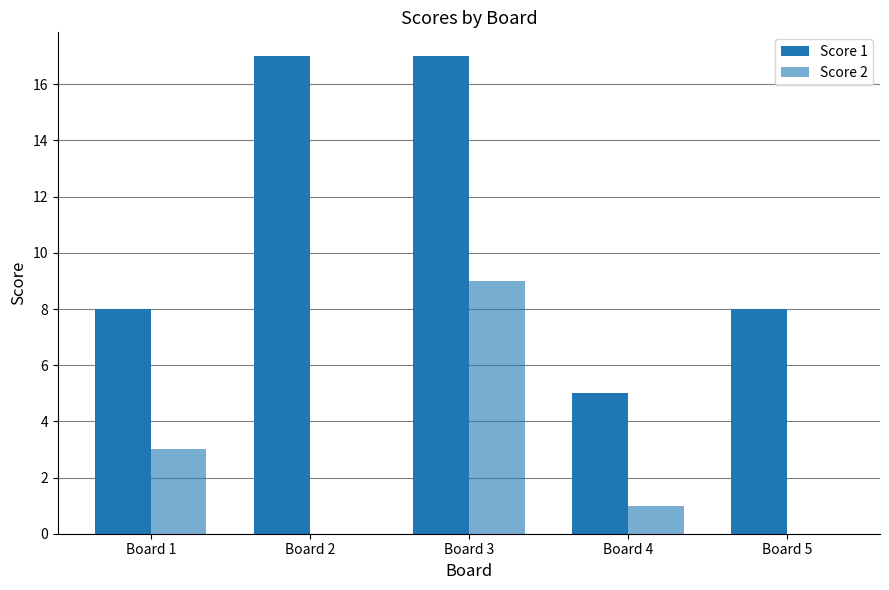

Reading left to right, list all the values displayed in this chart.

Score 1: Board 1=8	Board 2=17	Board 3=17	Board 4=5	Board 5=8
Score 2: Board 1=3	Board 2=0	Board 3=9	Board 4=1	Board 5=0